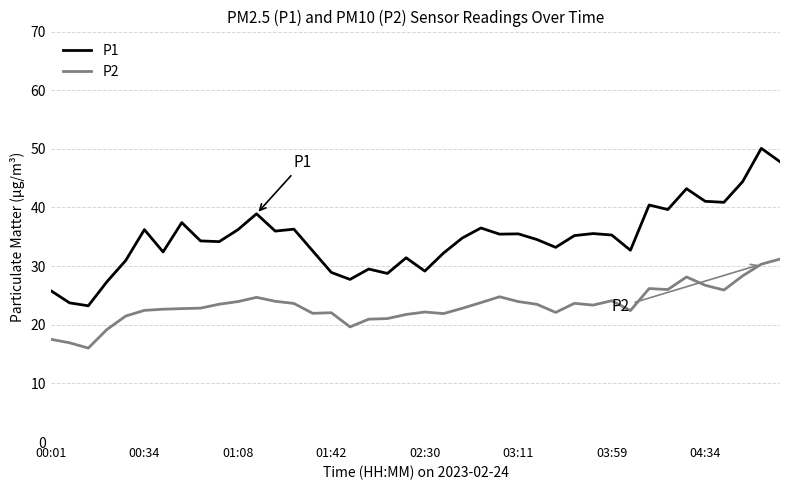

Which series has the largest range (max minus min)?

P1